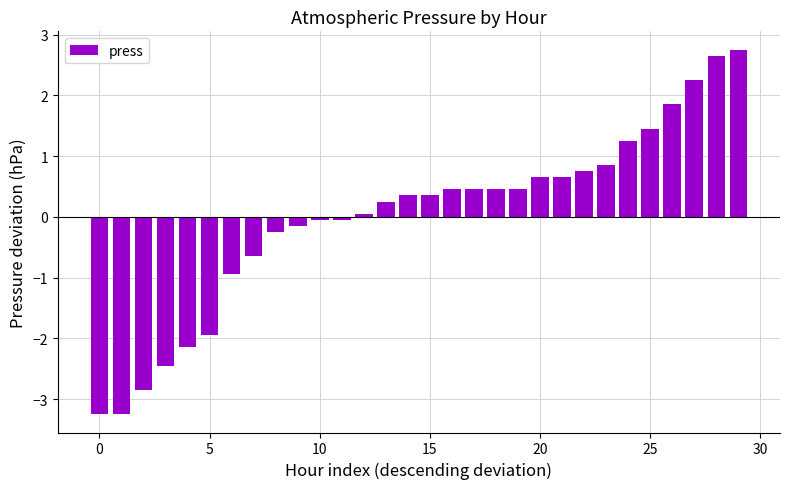

How many bars are there in total?

30